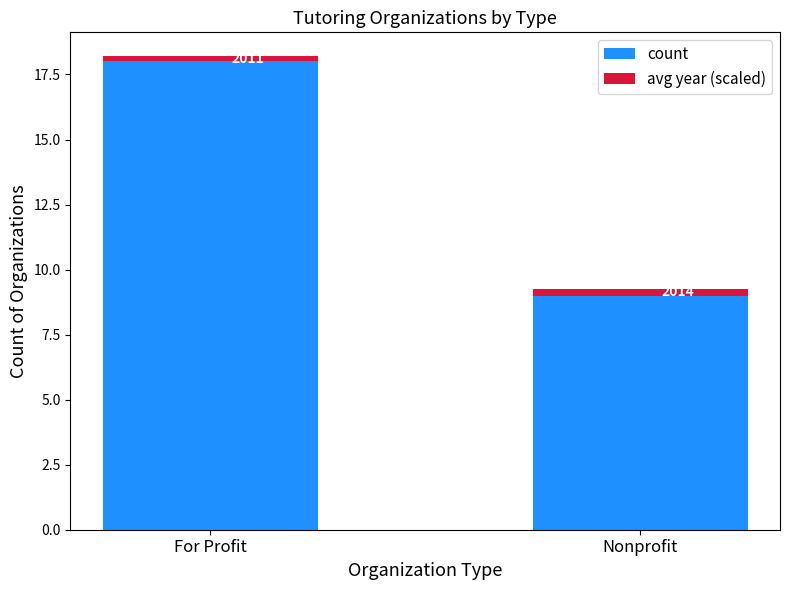

What is the label of the 2nd bar from the right?

For Profit